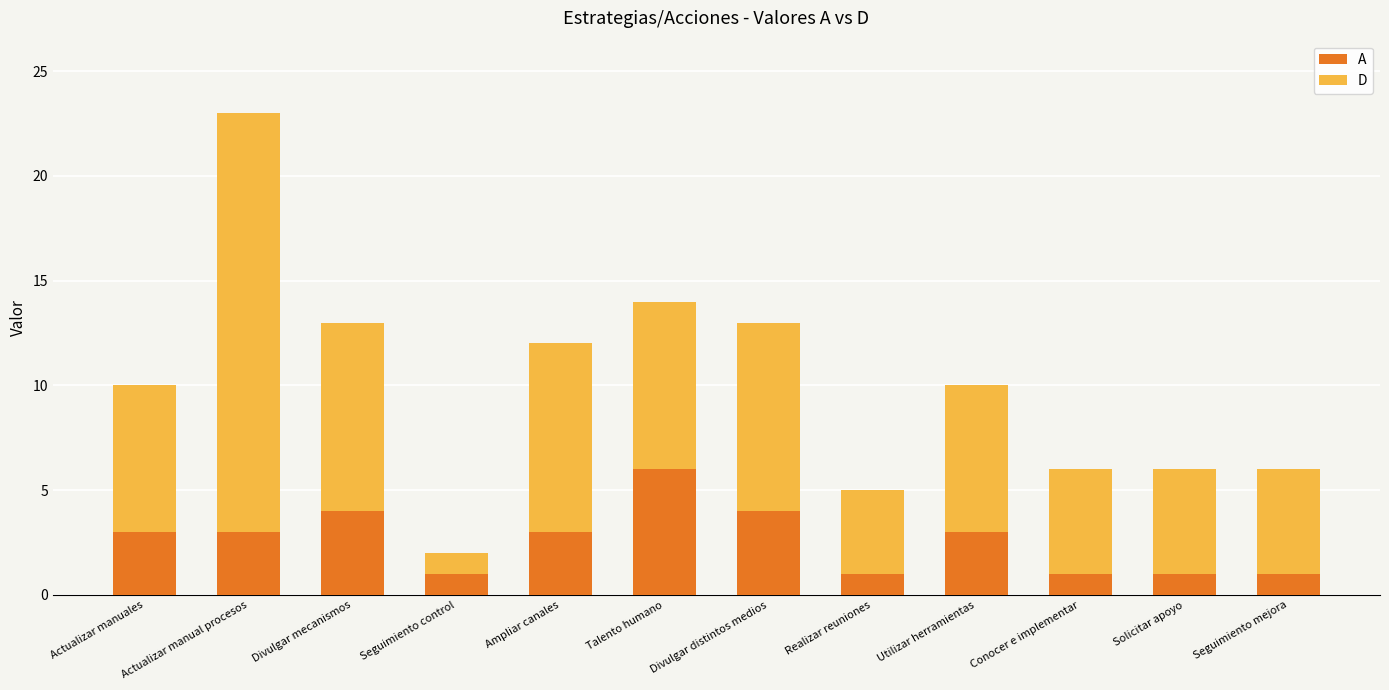

The A series shows 1 at Seguimiento mejora. True or false?

True